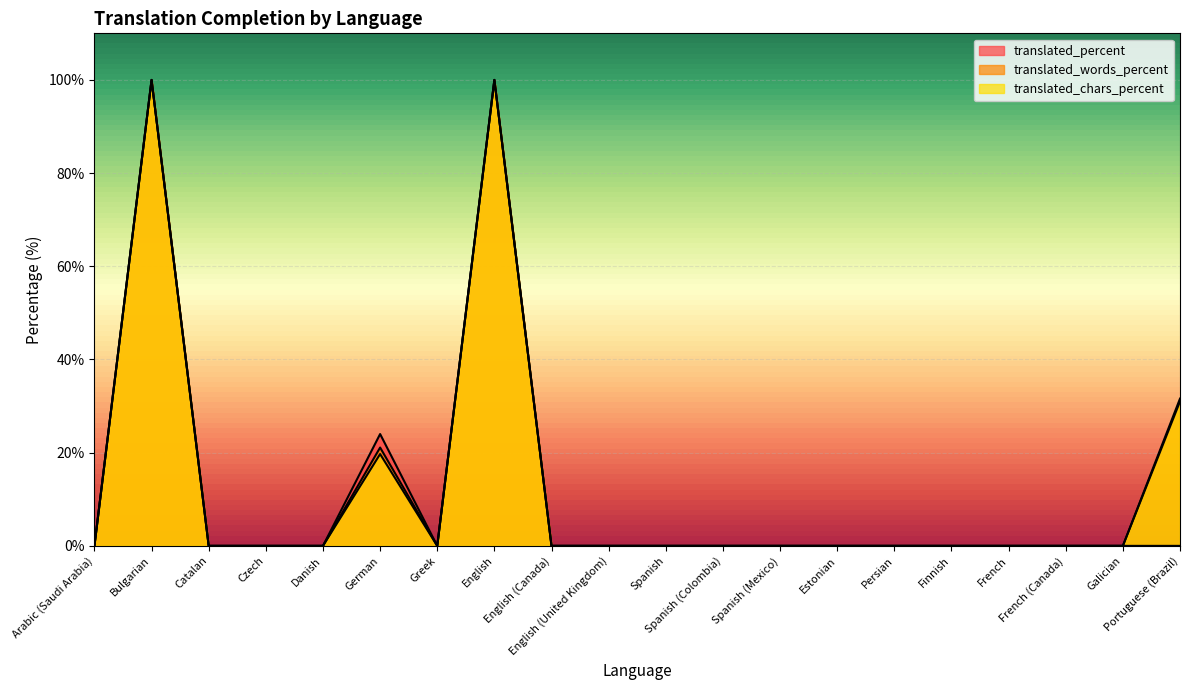

At which label does translated_words_percent reach its minimum?

Arabic (Saudi Arabia)